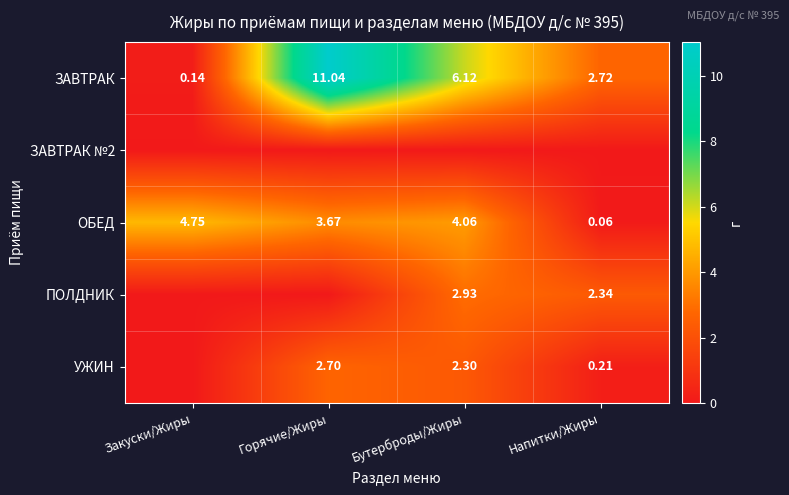

At which label is ОБЕД closest to 2?

Горячие/Жиры